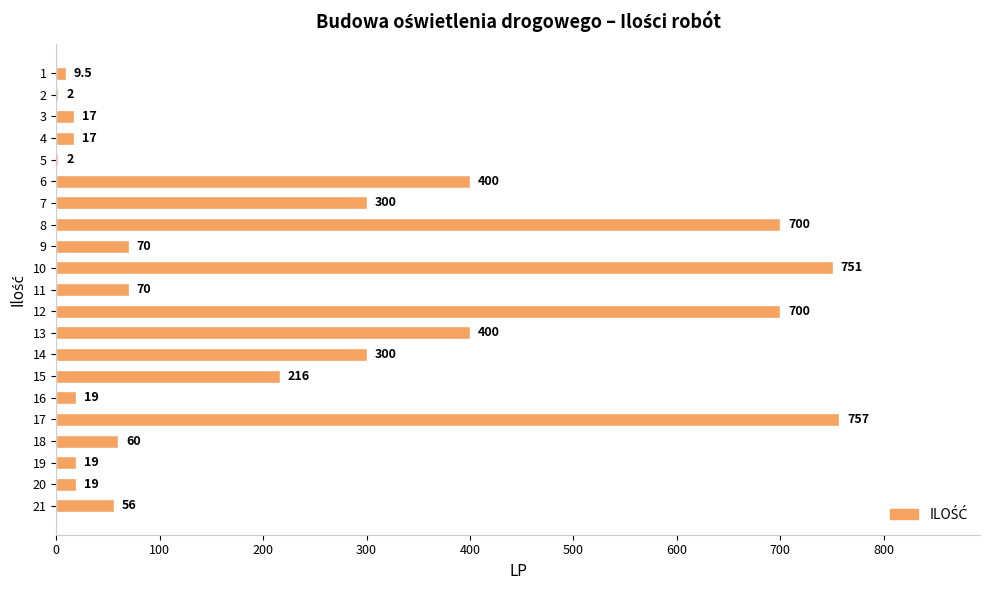

Reading top to bottom, extract all data points from this chart.

1=9.5	2=2.0	3=17.0	4=17.0	5=2.0	6=400.0	7=300.0	8=700.0	9=70.0	10=751.0	11=70.0	12=700.0	13=400.0	14=300.0	15=216.0	16=19.0	17=757.0	18=60.0	19=19.0	20=19.0	21=56.0